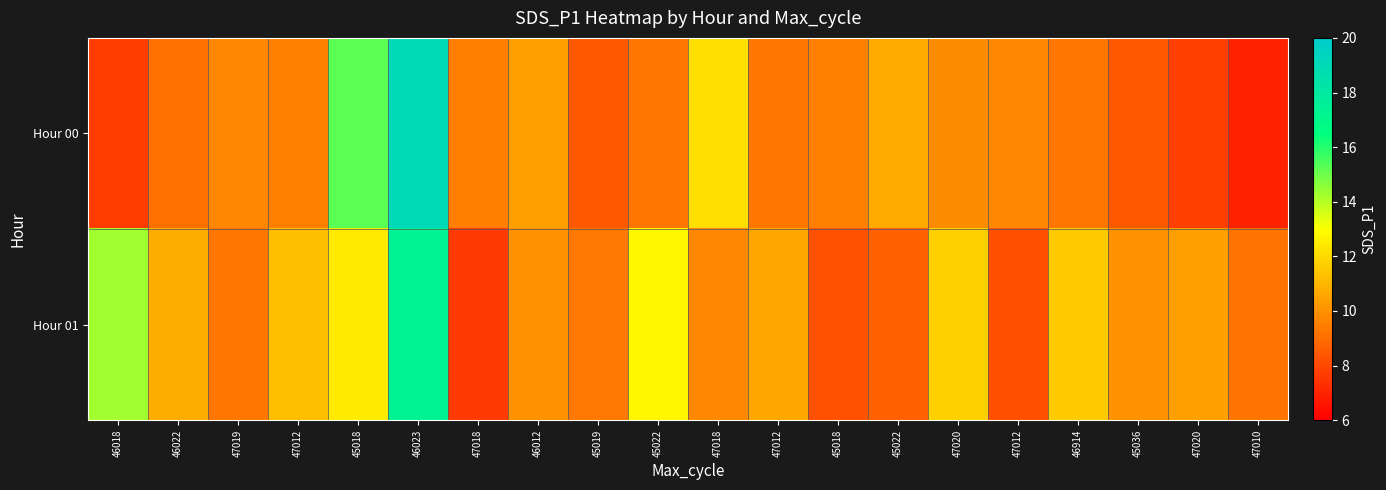

What is the smallest value displayed?

7.0